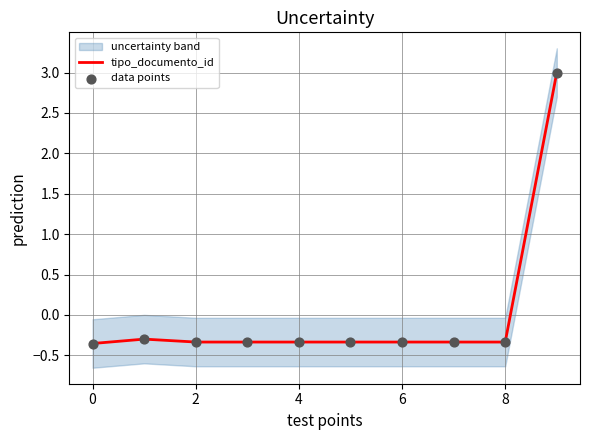

Which series has the largest total across all categories?

tipo_documento_id